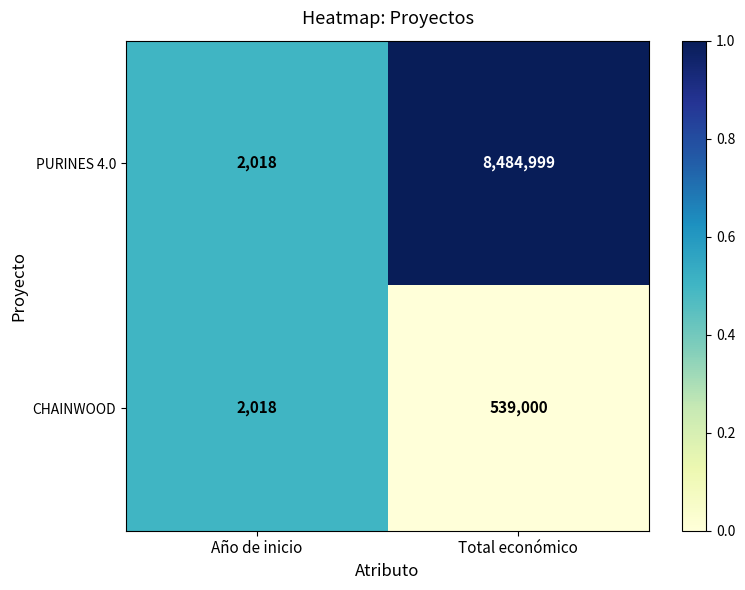

Reading left to right, extract all data points from this chart.

PURINES 4.0: Año de inicio=2018	Total económico=8484999
CHAINWOOD: Año de inicio=2018	Total económico=539000